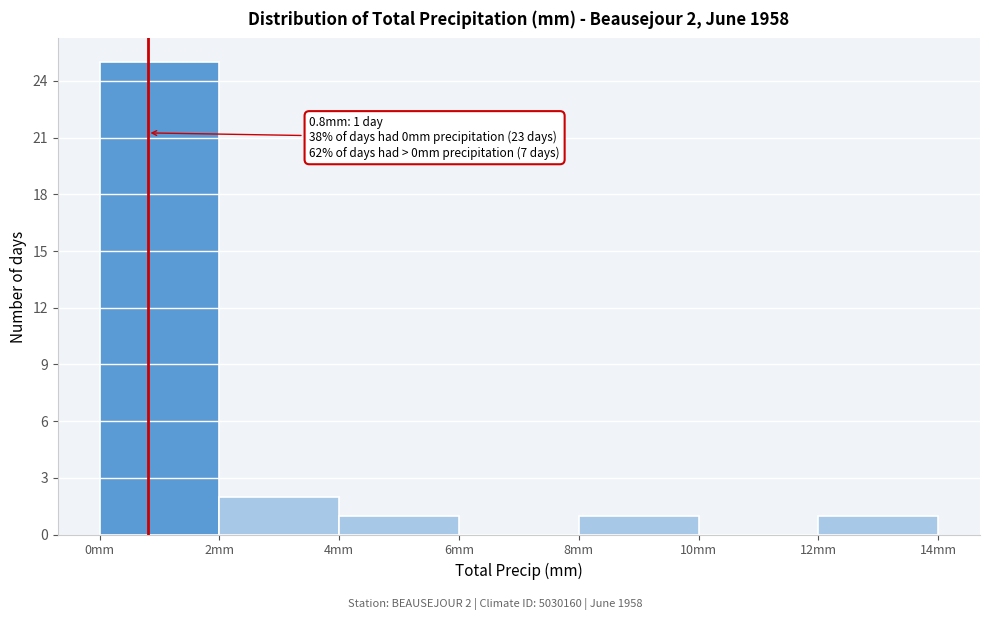

Over which range of the x-axis is the bar tallest?

0 to 2